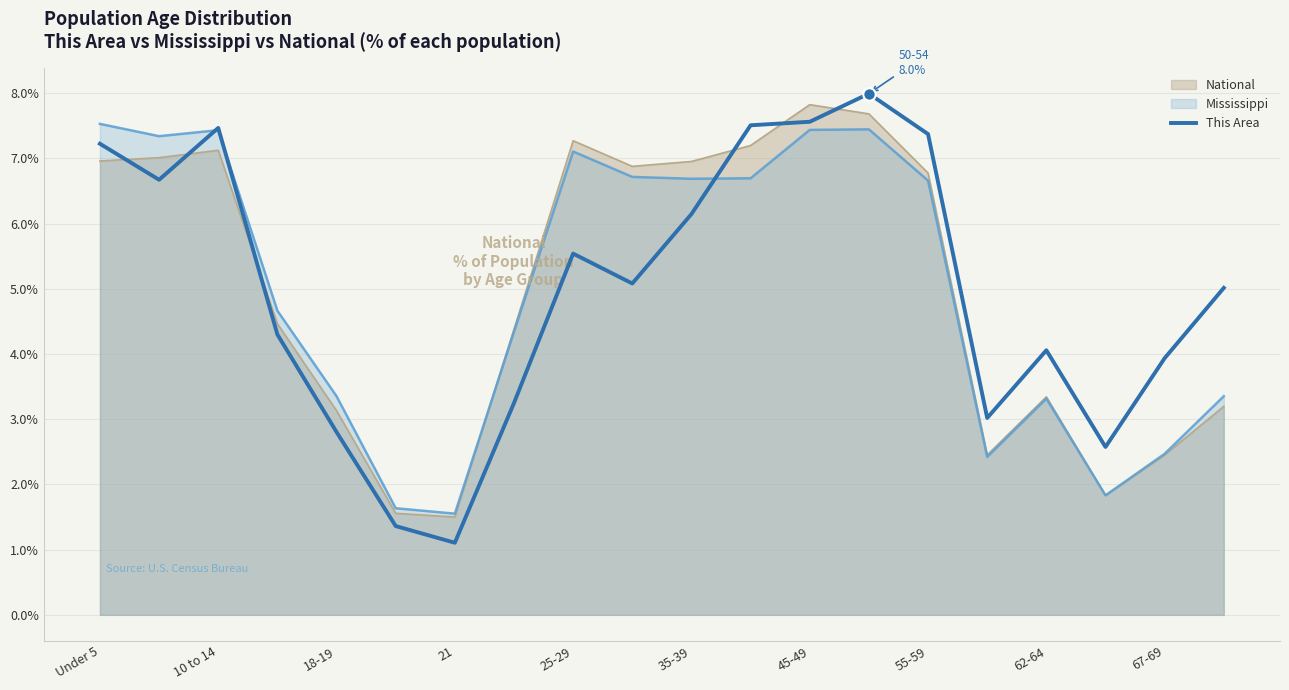

Which series has the widest spread of values?

This Area